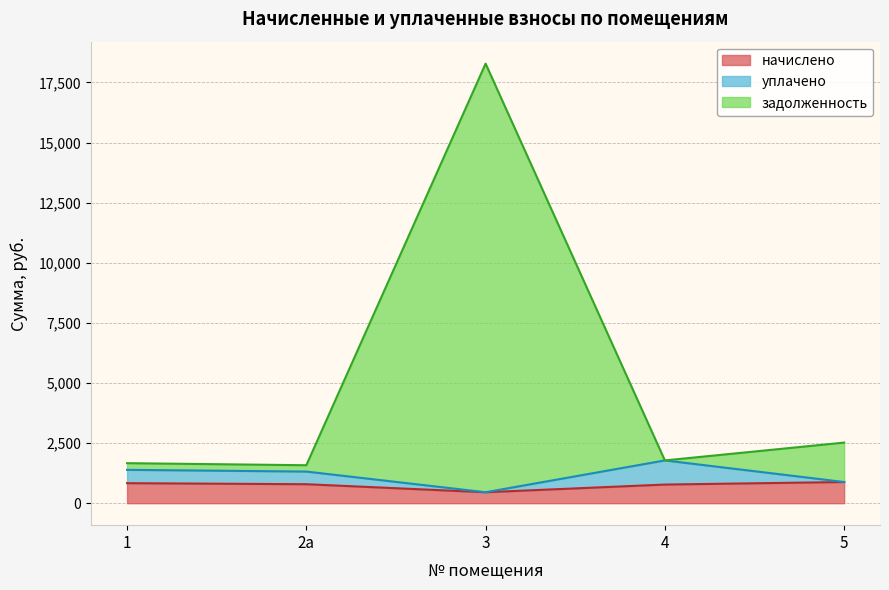

Does the chart have visible grid lines?

Yes